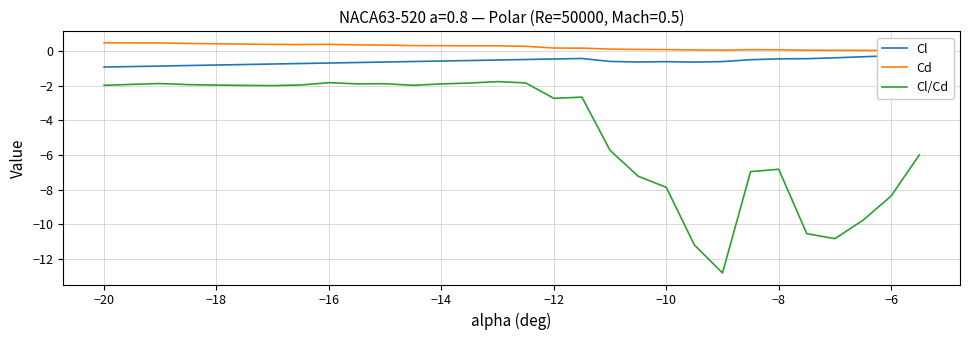

What is the highest value of the Cl/Cd series?

-1.8